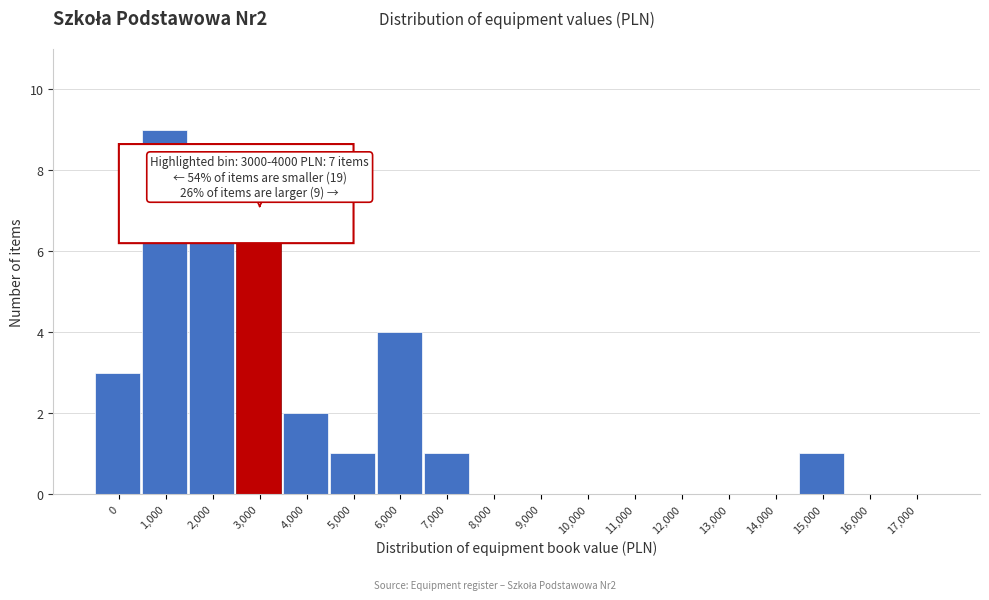

Reading left to right, extract all data points from this chart.

0=3	1,000=9	2,000=7	3,000=7	4,000=2	5,000=1	6,000=4	7,000=1	8,000=0	9,000=0	10,000=0	11,000=0	12,000=0	13,000=0	14,000=0	15,000=1	16,000=0	17,000=0